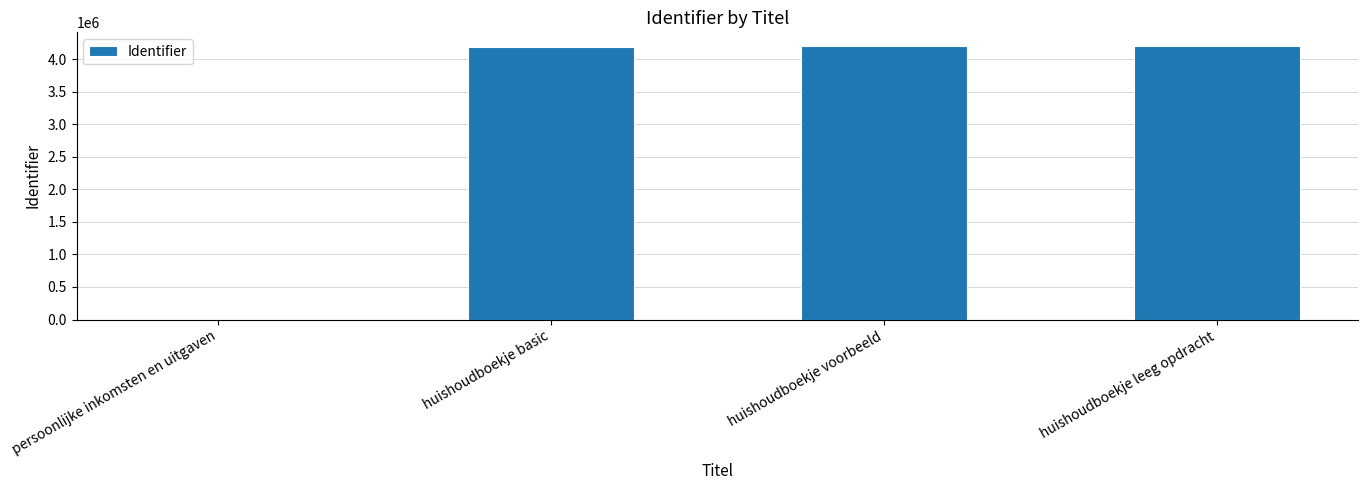

What is the approximate value at huishoudboekje leeg opdracht?

4200508